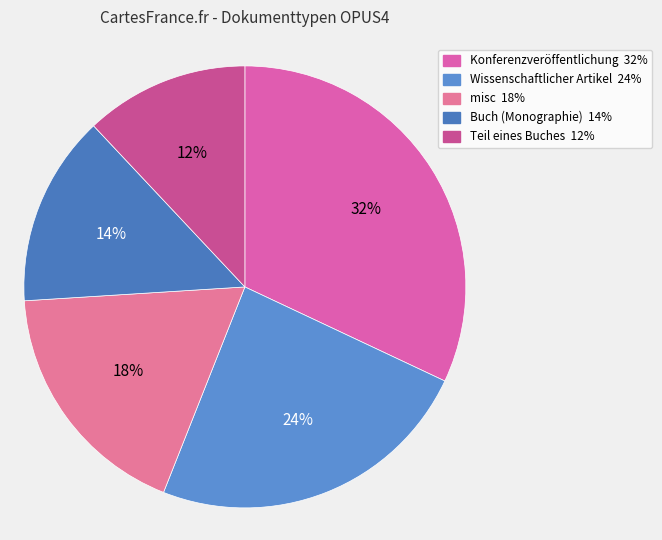

Which slice is the smallest?

Teil eines Buches